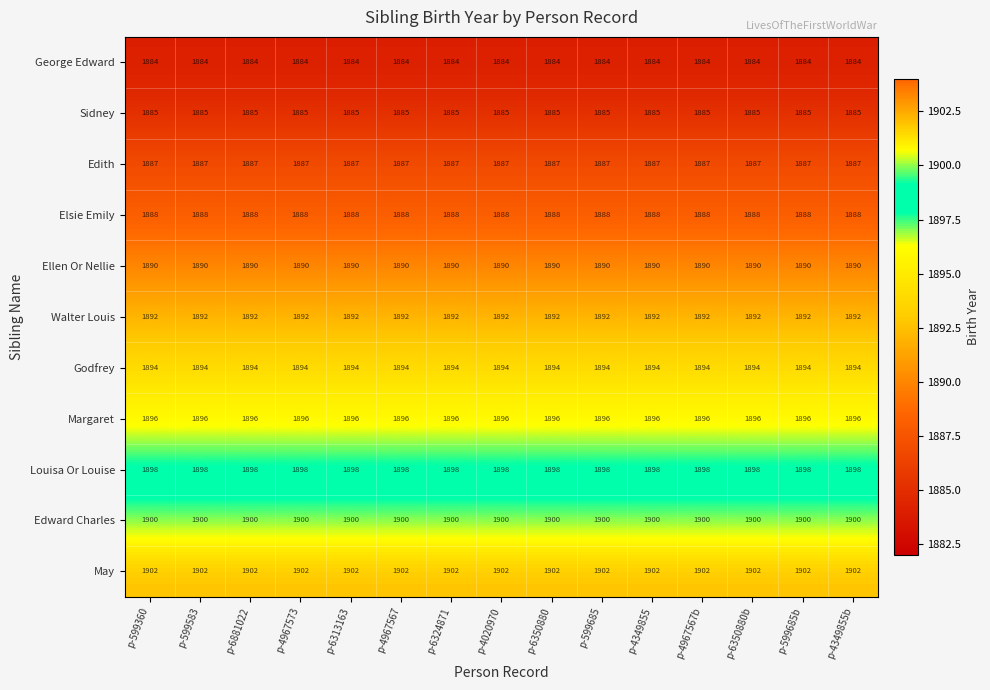

The value of Louisa Or Louise at p-6350880 is 1898. True or false?

True